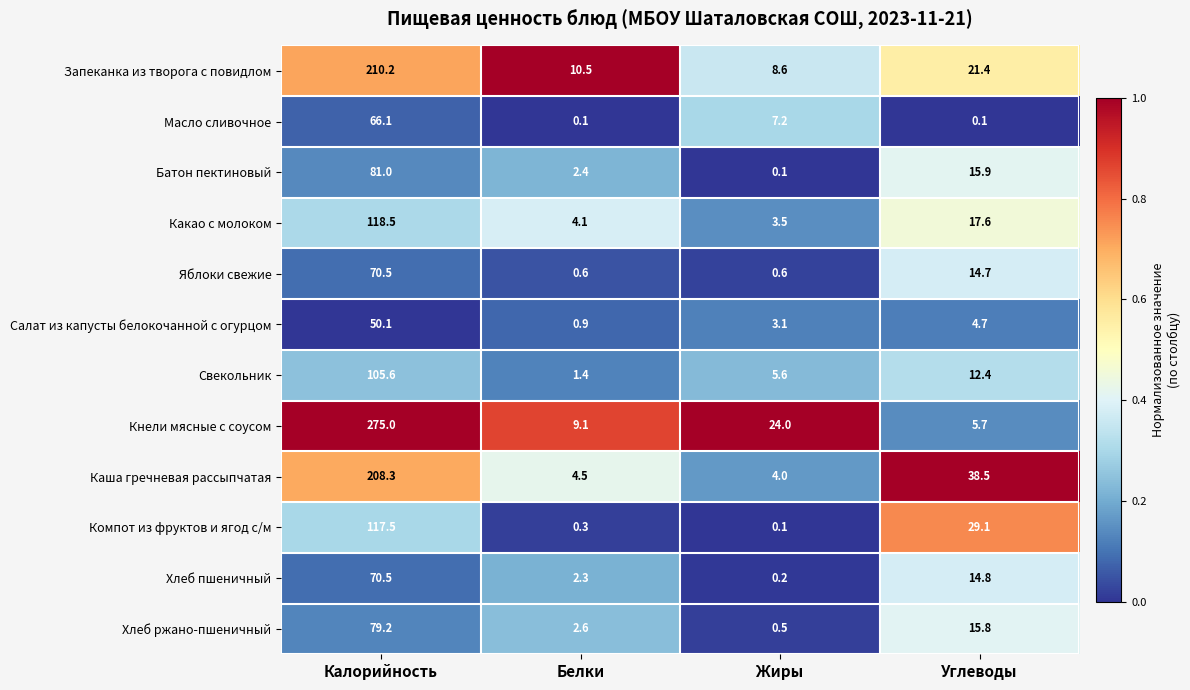

Where is Компот из фруктов и ягод с/м nearest to the value 58?

Углеводы